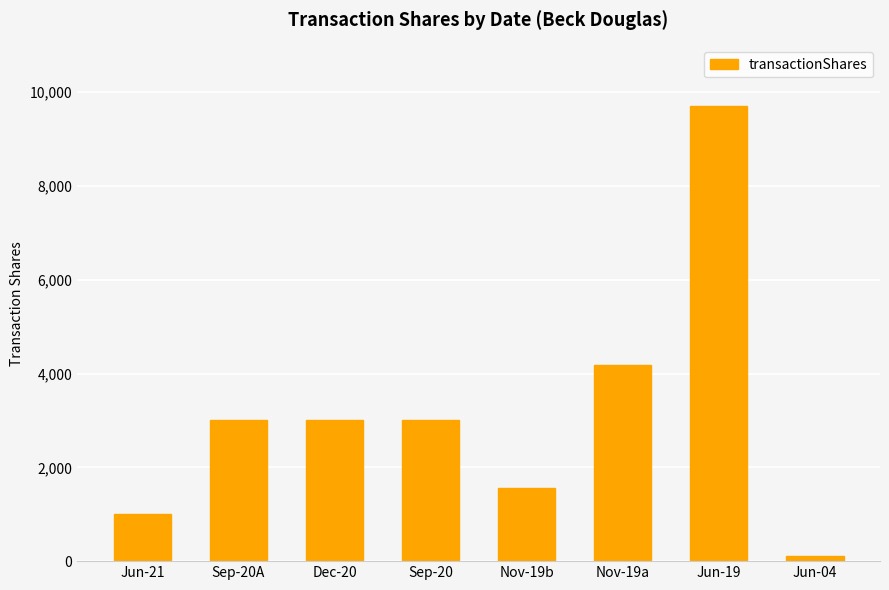

Where is the data nearest to the value 4905?

Nov-19a